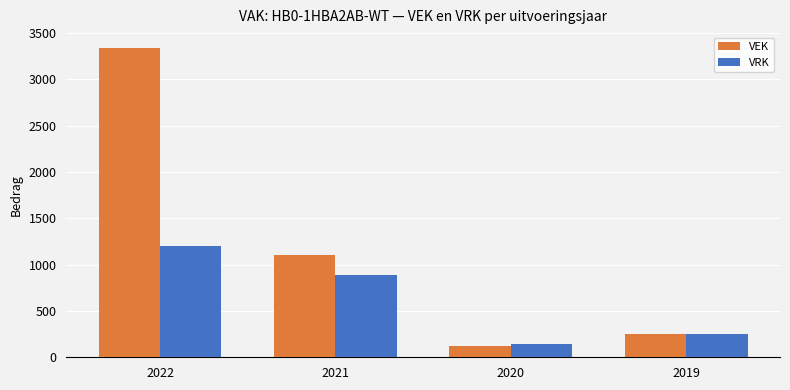

Does the chart contain stacked bars?

No